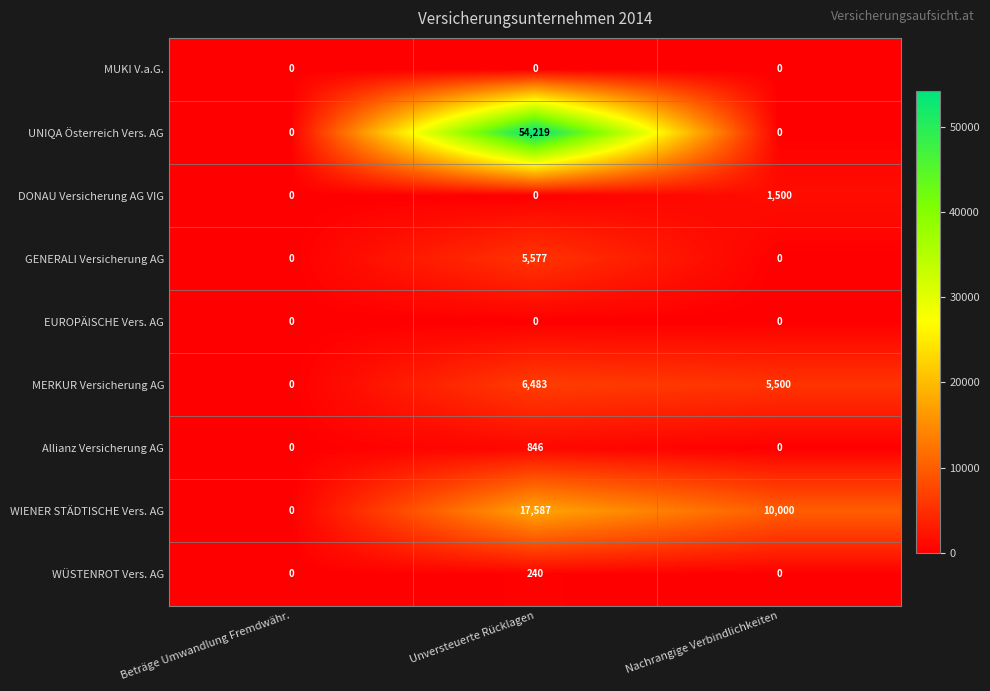

What is the difference between the WÜSTENROT Vers. AG values at Beträge Umwandlung Fremdwähr. and Unversteuerte Rücklagen?

240